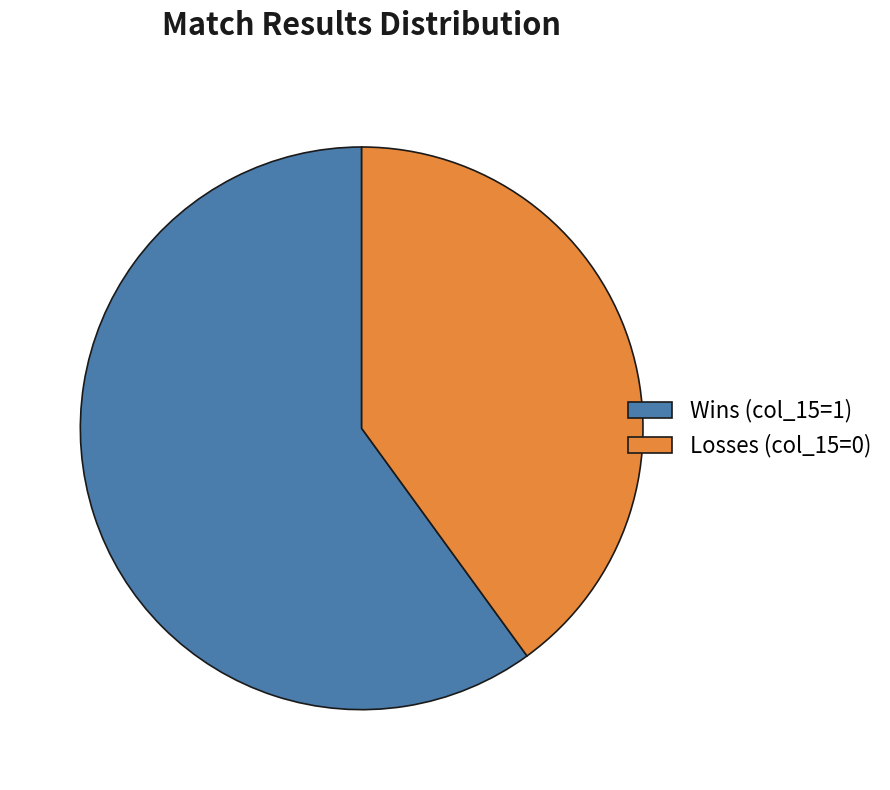

True or false: Losses (col_15=0) accounts for 40% of the total.

True